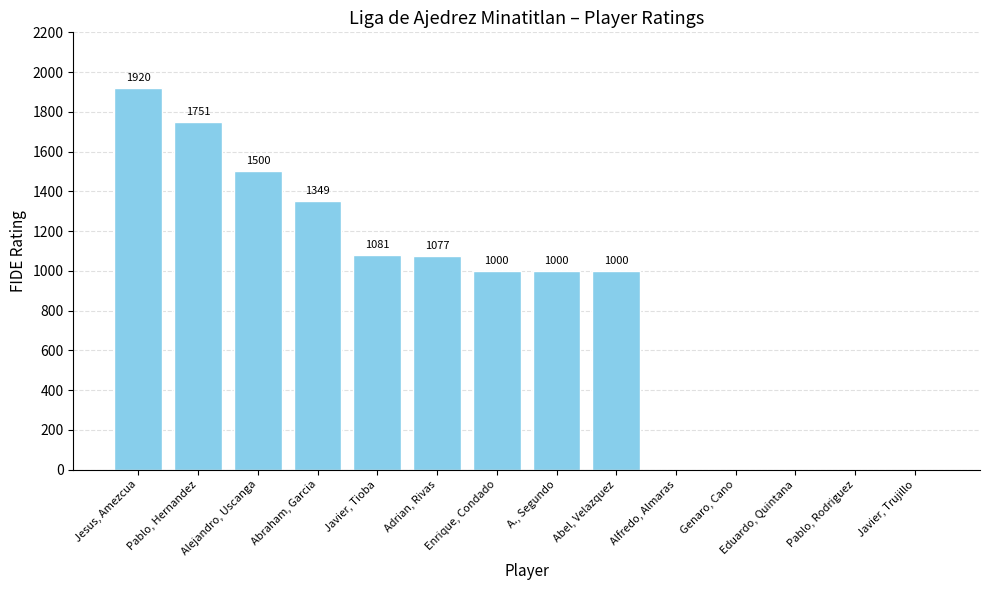

True or false: the data shows 1304 at Abel, Velazquez.

False